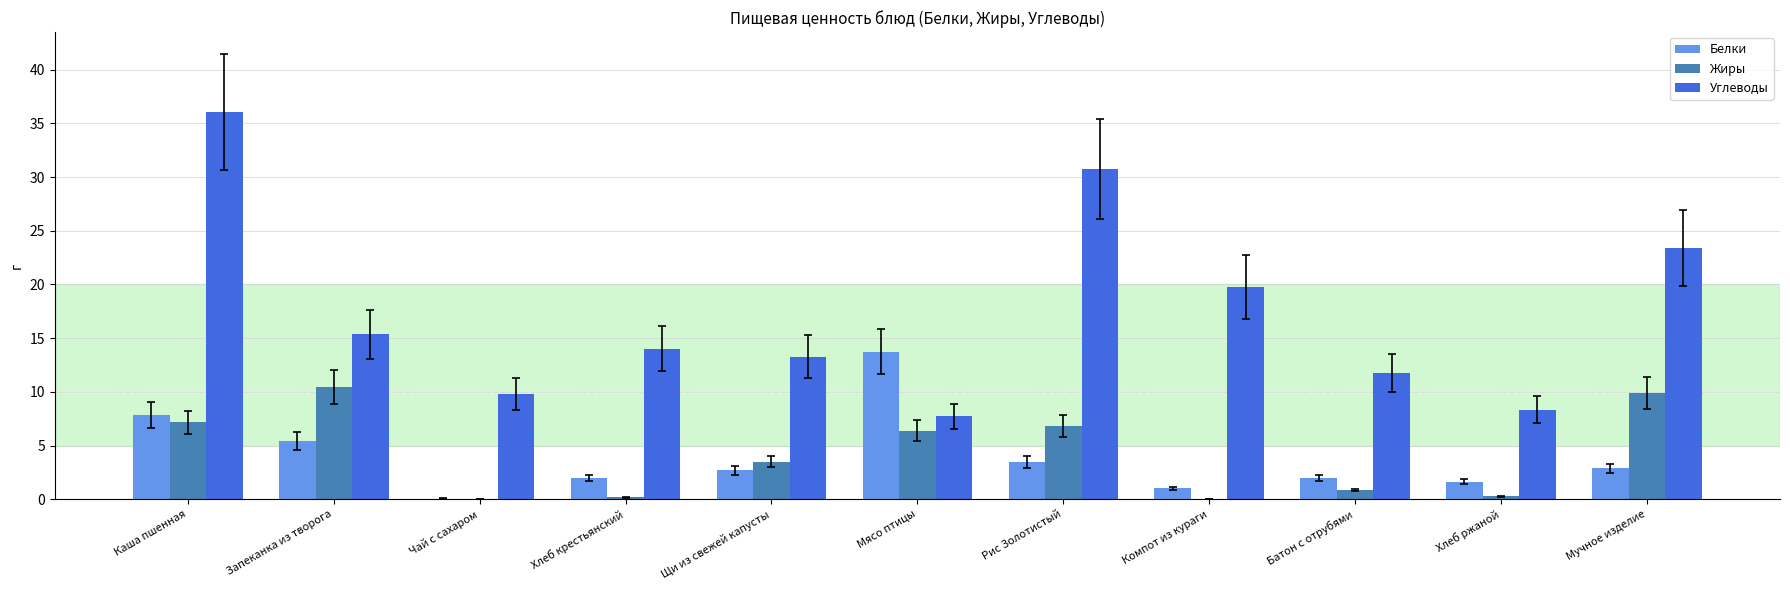

Which category has the highest value across all series?

Каша пшенная